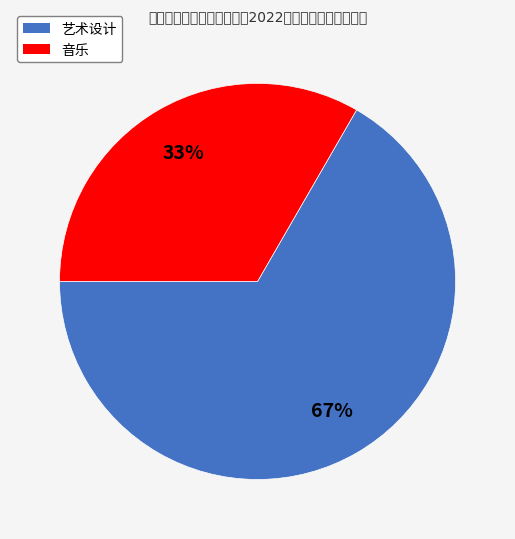

What is the ratio of the value at 音乐 to the value at 艺术设计?

0.5